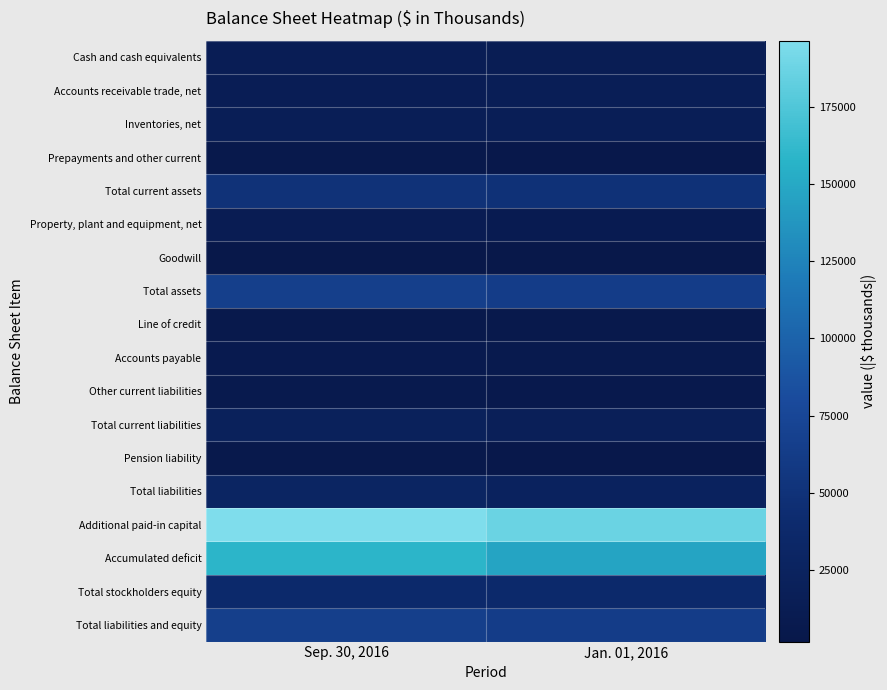

What is the spread (max minus min) of values at Jan. 01, 2016?

185221